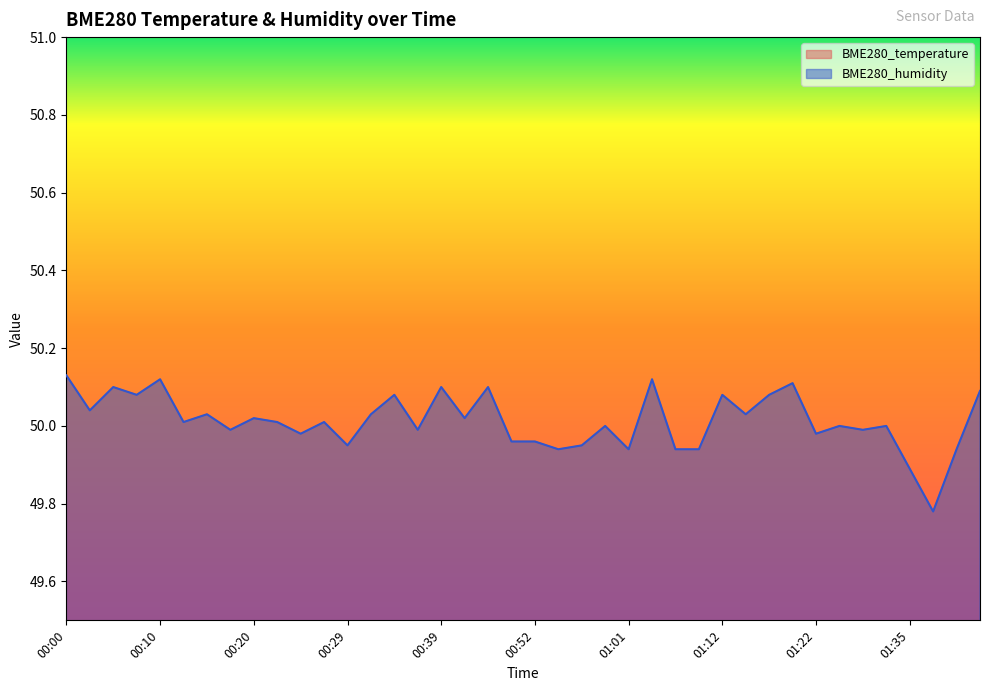

Is it true that BME280_temperature equals 11.7 at 00:10?

False